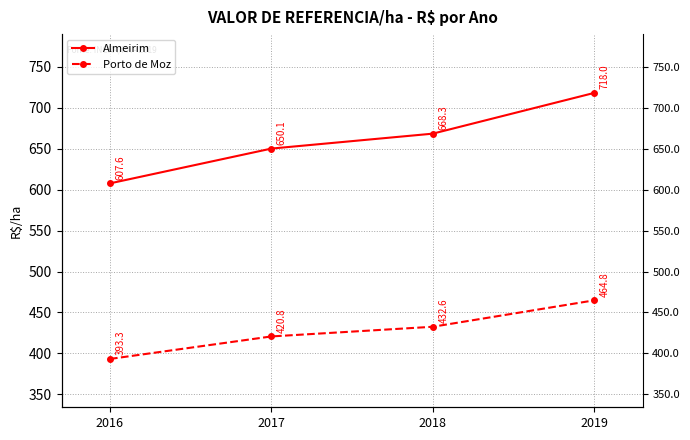

What is the maximum value for Almeirim?

718.0